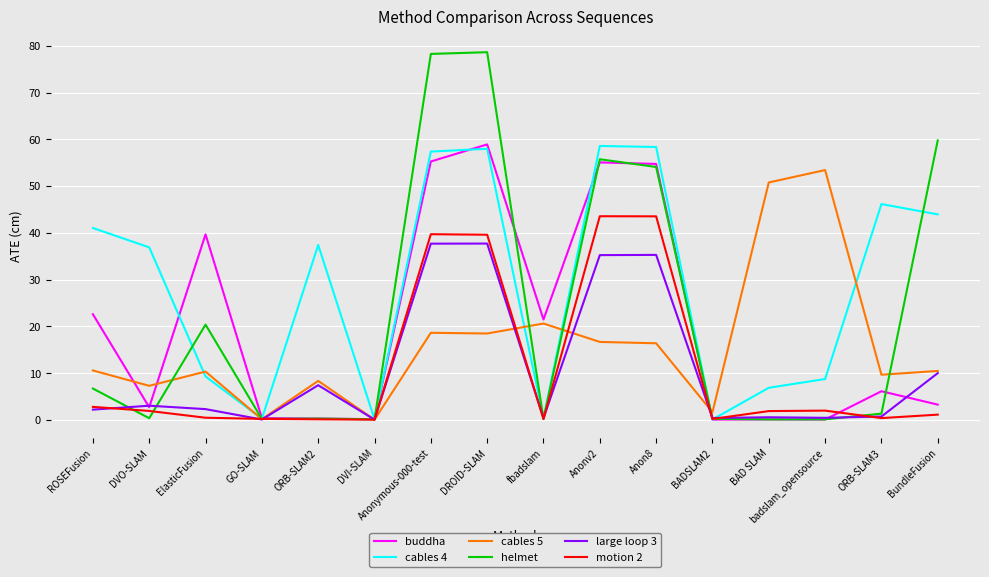

At which label is large loop 3 closest to 18?

BundleFusion